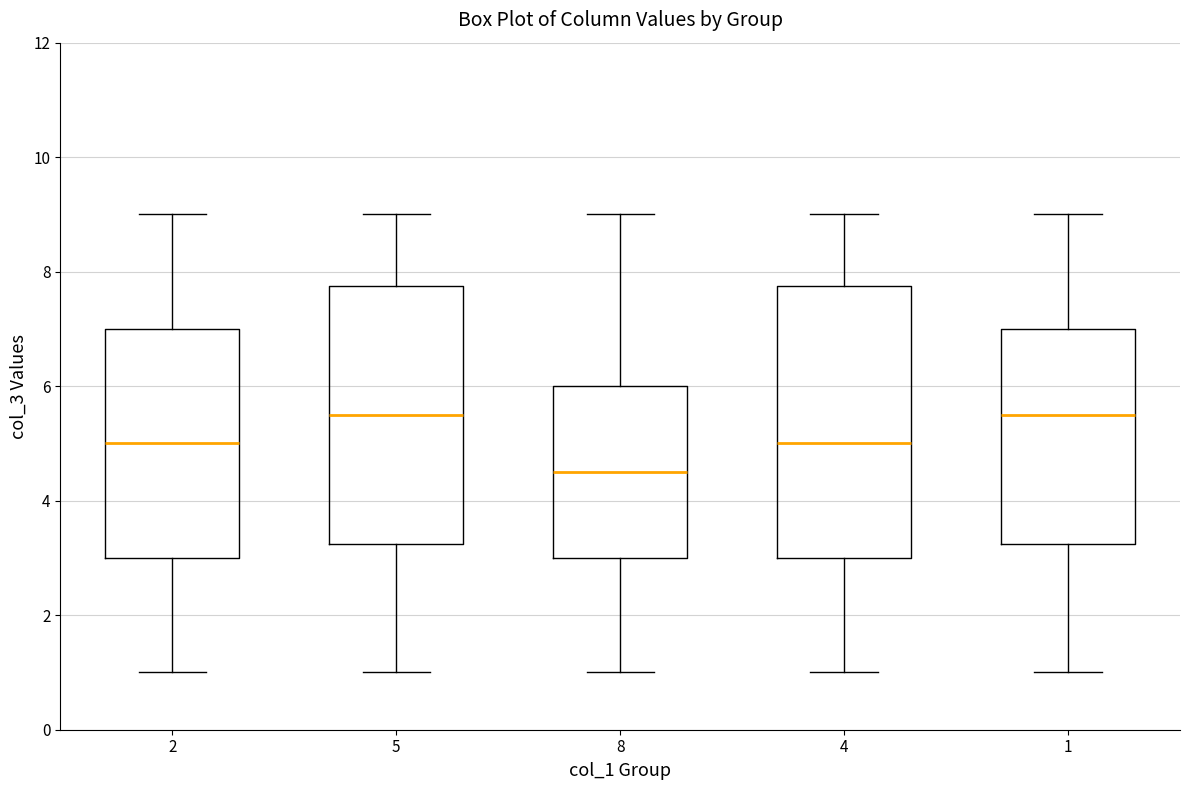

Which box is the tallest, from its lower edge to its upper edge?

4